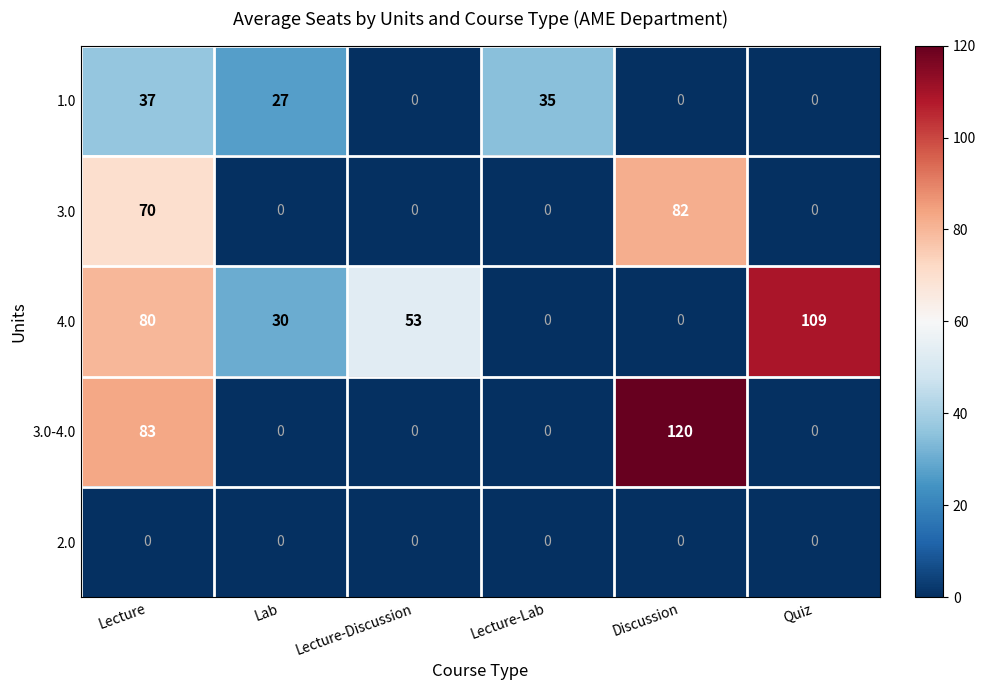

What is the sum of the 1.0 values at Lecture and Discussion?

37